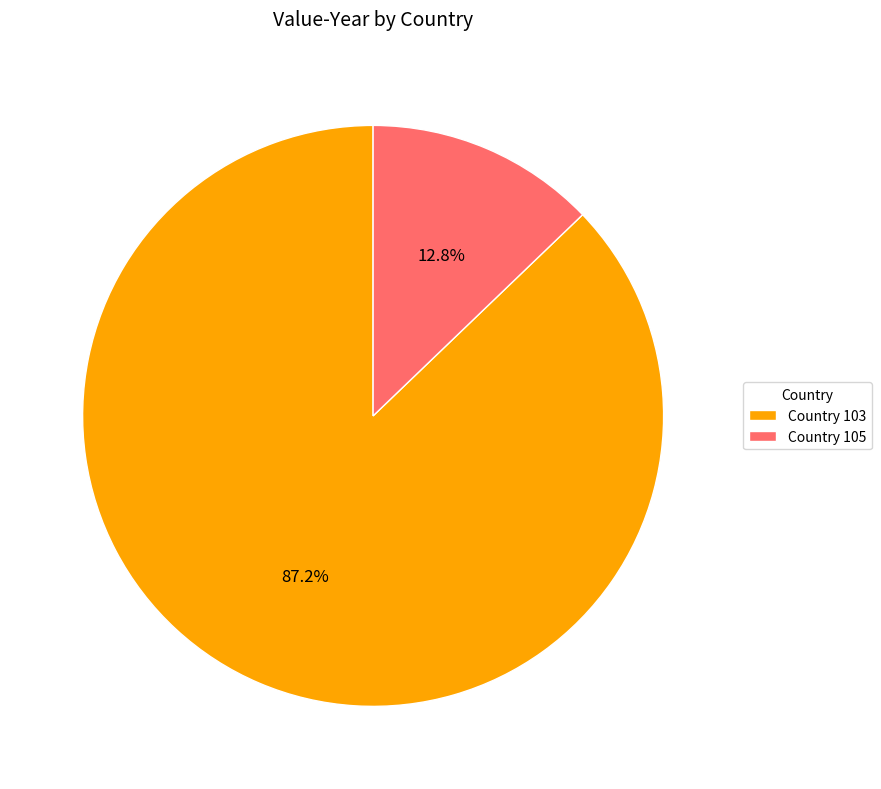

Which has a higher value, Country 105 or Country 103?

Country 103